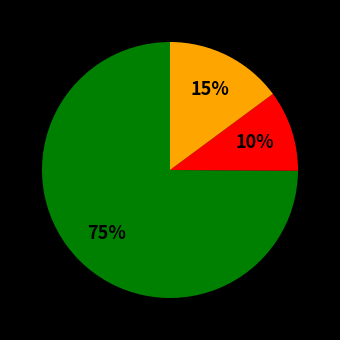

To the nearest percent, what is the difference between the largest and smallest slice percentages?

65%